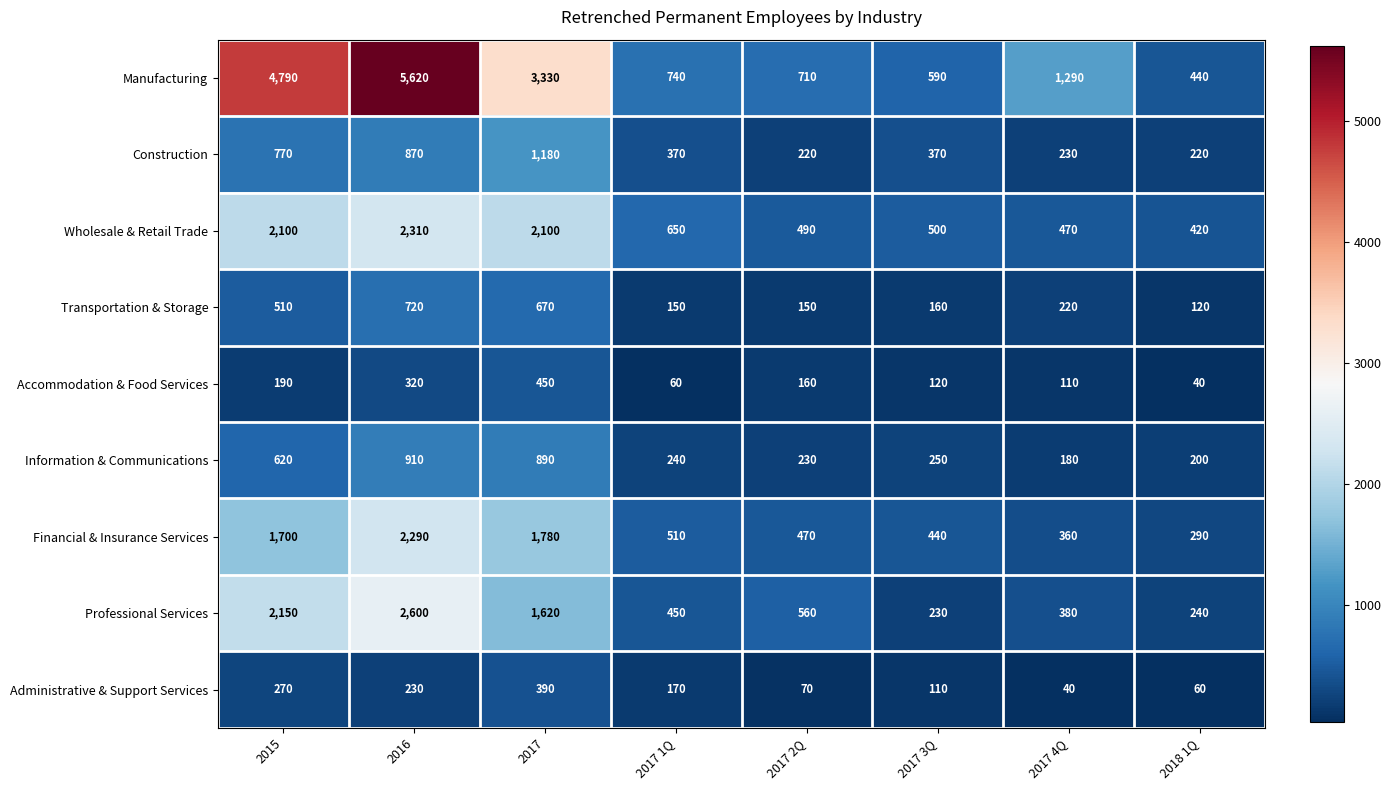

What is the sum of all Manufacturing values?

17510